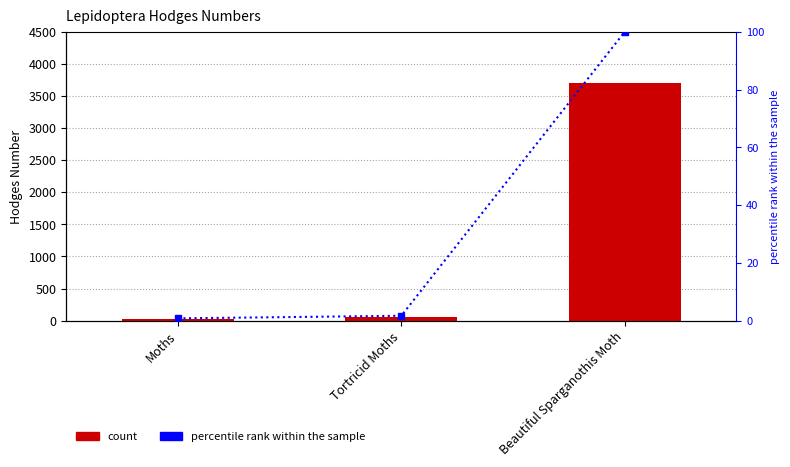

Which series has the largest total across all categories?

Hodges